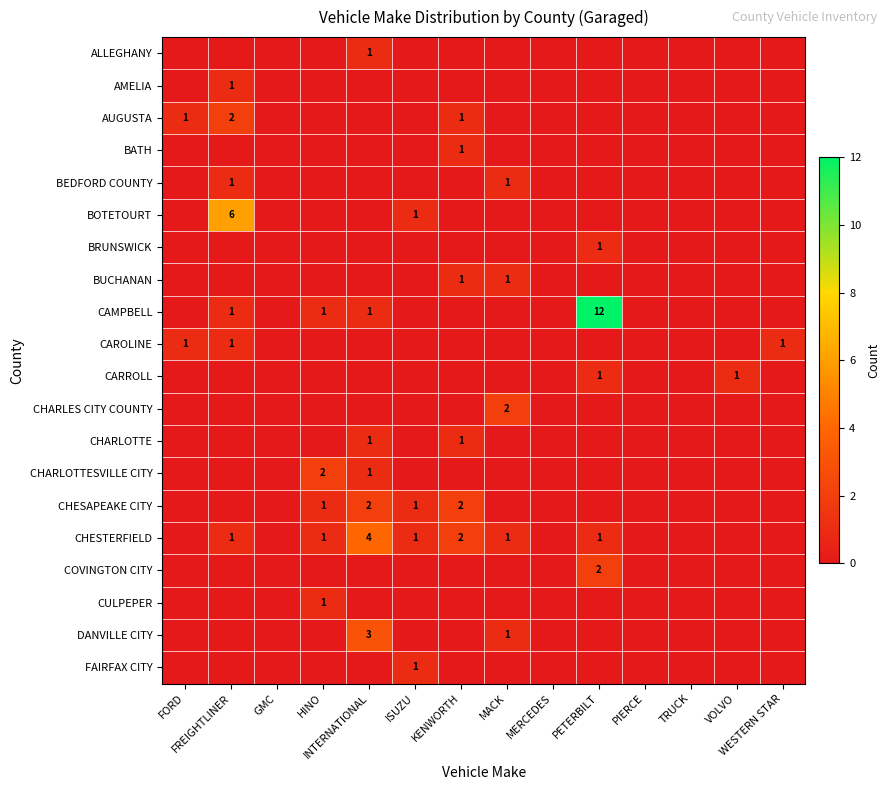

Rank the series by their maximum value, from highest to lowest.

CAMPBELL, BOTETOURT, CHESTERFIELD, DANVILLE CITY, AUGUSTA, CHARLES CITY COUNTY, CHARLOTTESVILLE CITY, CHESAPEAKE CITY, COVINGTON CITY, ALLEGHANY, AMELIA, BATH, BEDFORD COUNTY, BRUNSWICK, BUCHANAN, CAROLINE, CARROLL, CHARLOTTE, CULPEPER, FAIRFAX CITY